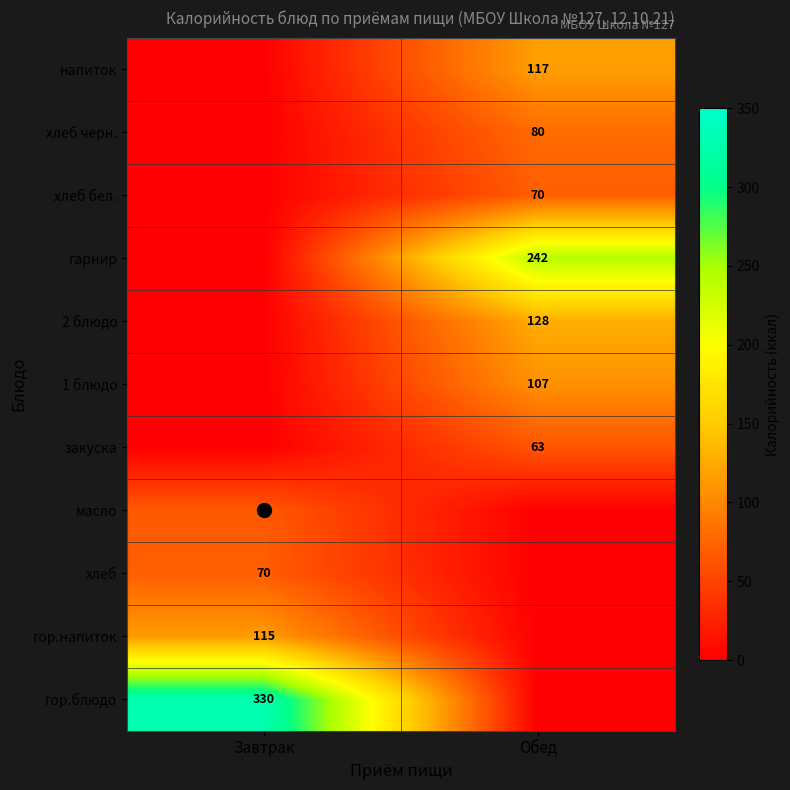

Which has a higher value, Обед or Завтрак?

Завтрак